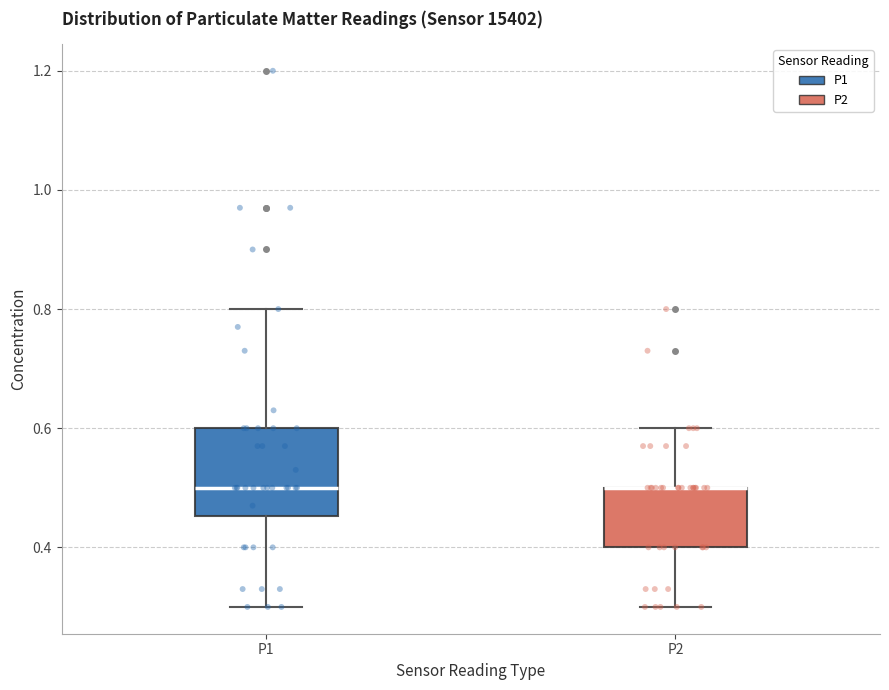

Reading left to right, transcribe this box plot: for each box, give where its median line is, the range the box spans, and where its two whiskers end, as read against the y-axis. The values are not printed on the chart, so give them approximately, as read against the axis.

P1: median 0.50, box 0.46 to 0.60, whiskers 0.30 to 0.80
P2: median 0.50 (drawn on the box's upper edge), box 0.40 to 0.50, whiskers 0.30 to 0.60